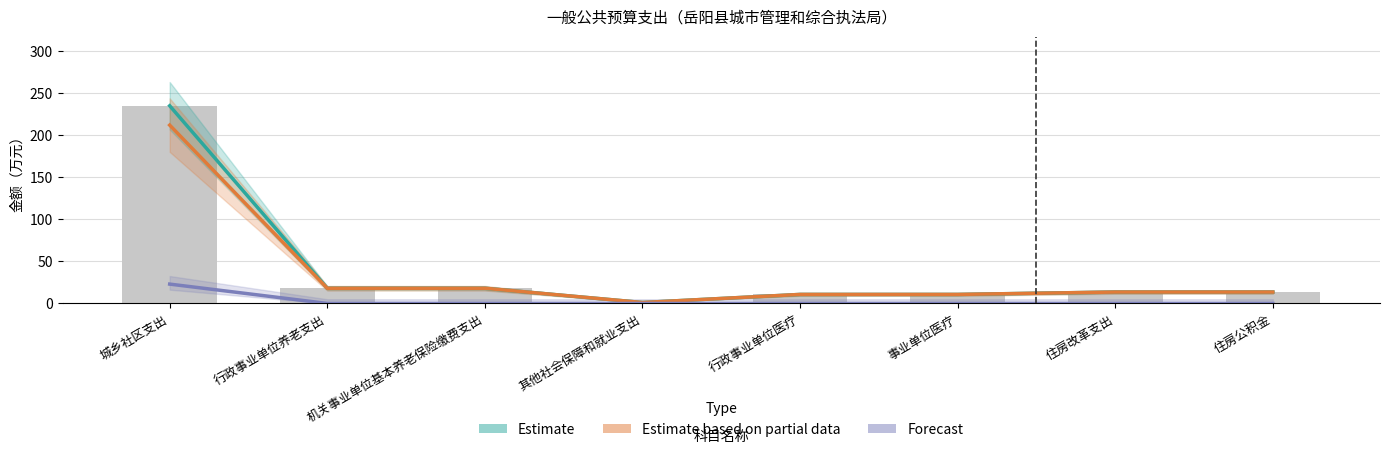

Where is Estimate based on partial data nearest to the value 106?

行政事业单位养老支出